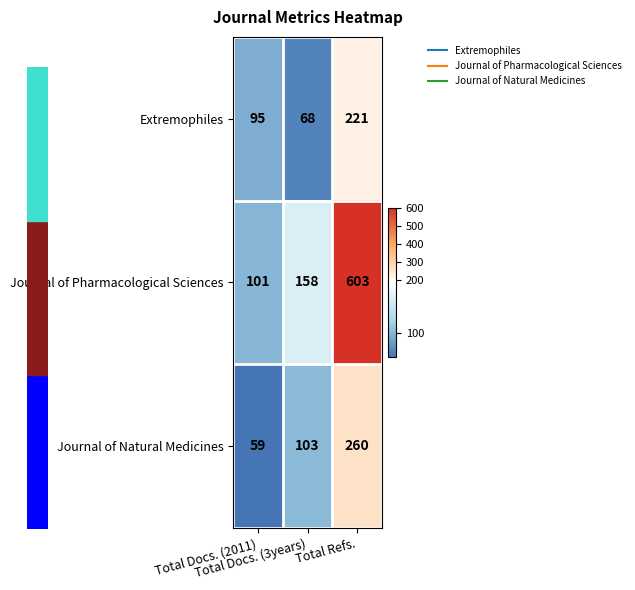

List the series in order of their peak value, lowest first.

Extremophiles, Journal of Natural Medicines, Journal of Pharmacological Sciences